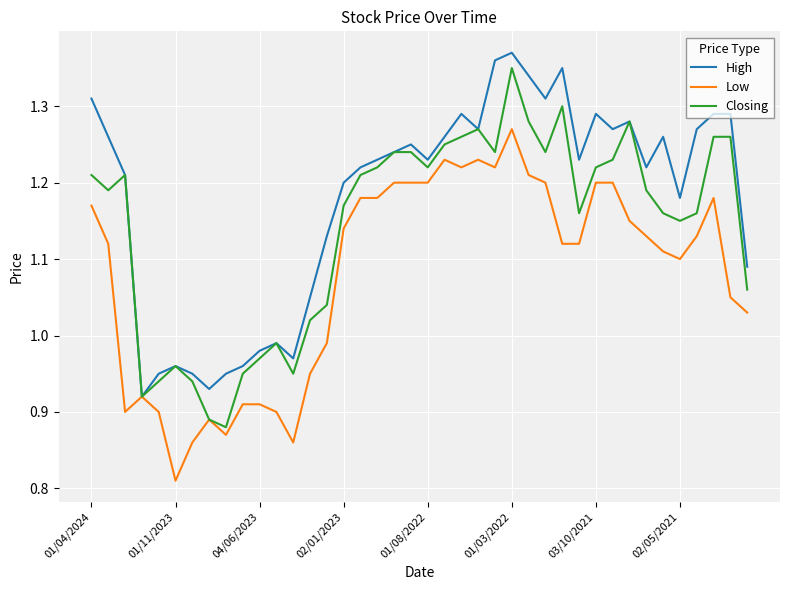

How many lines are shown in the chart?

3